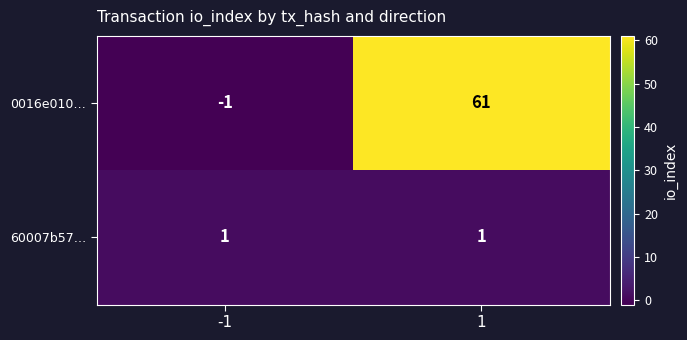

How many data points does each series have?

2